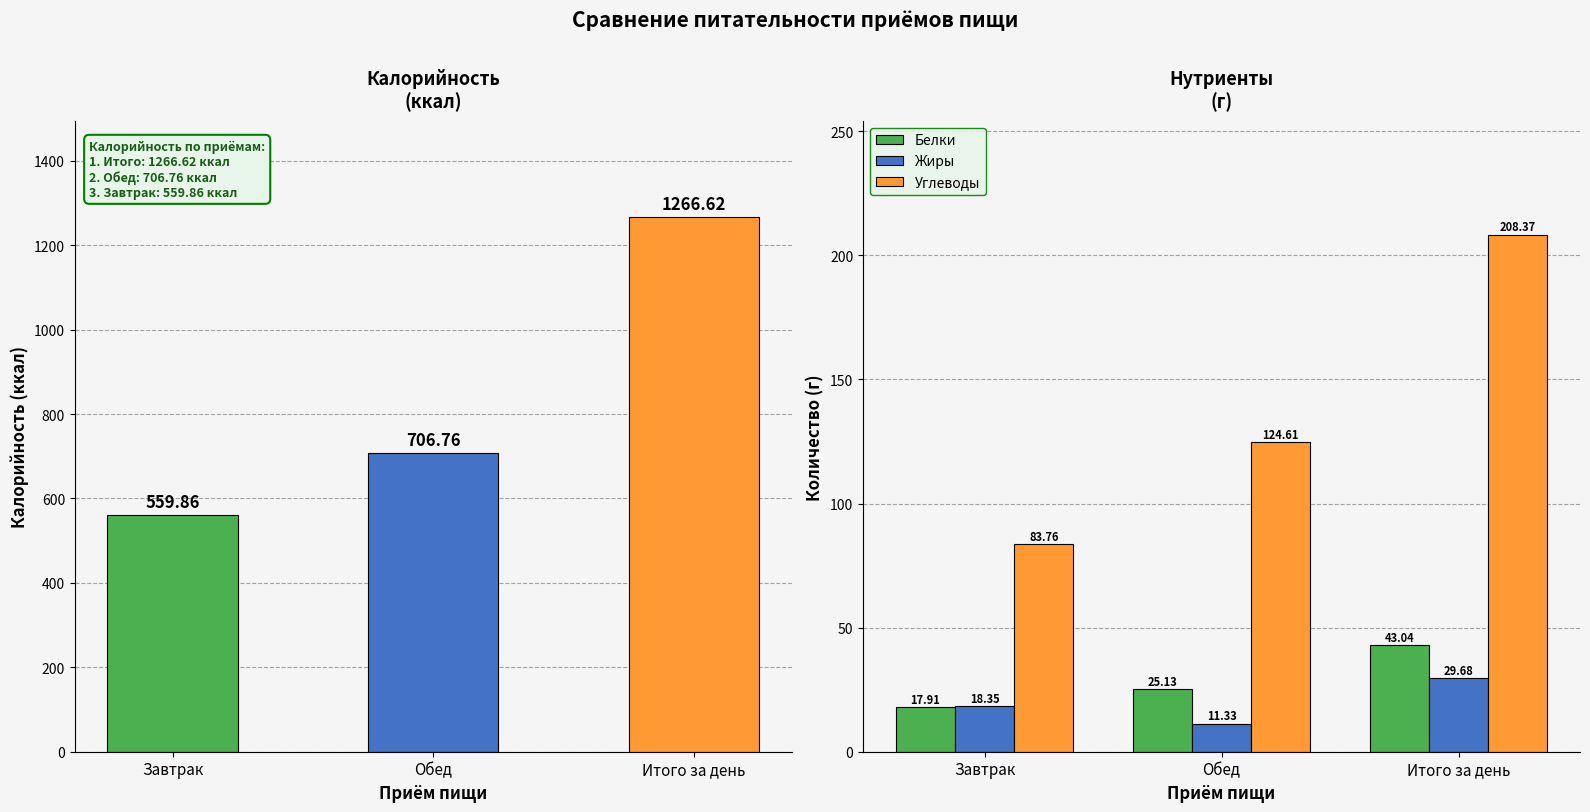

What are all the series names shown in the legend?

Белки, Жиры, Углеводы